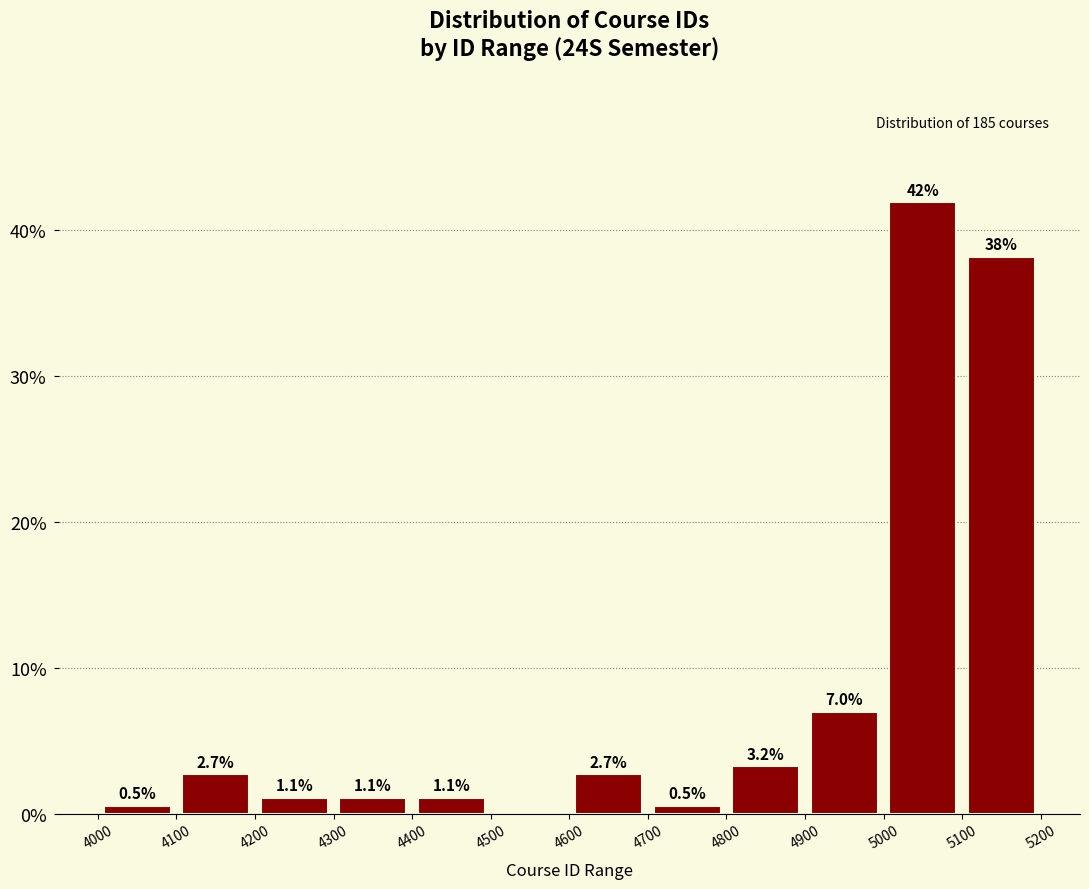

Which range on the x-axis has the tallest bar?

5000 to 5100